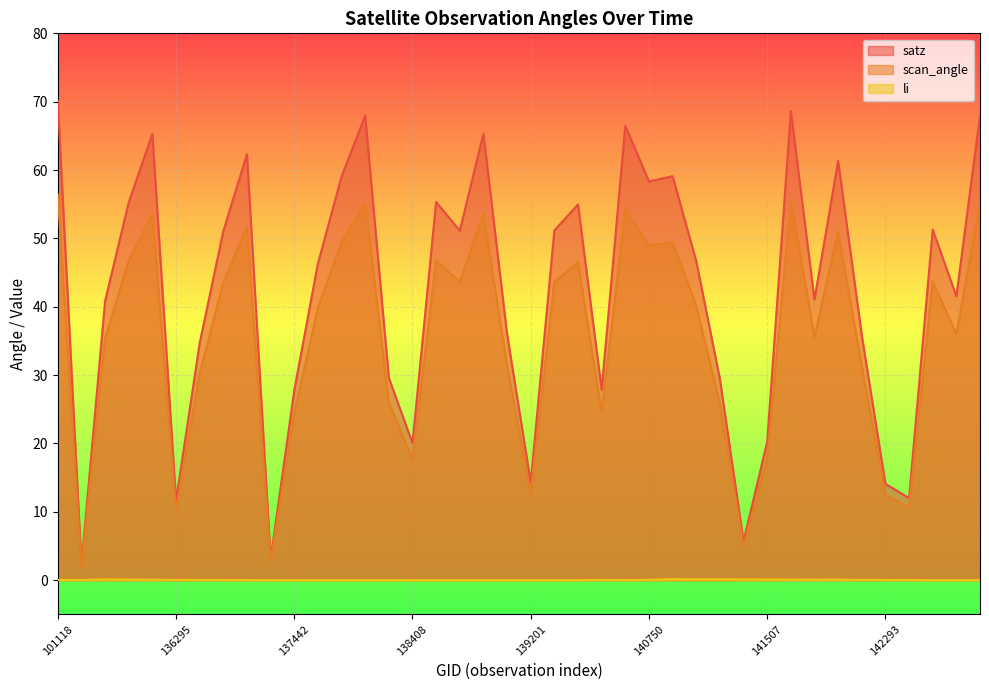

At which label is li closest to 0?

137631